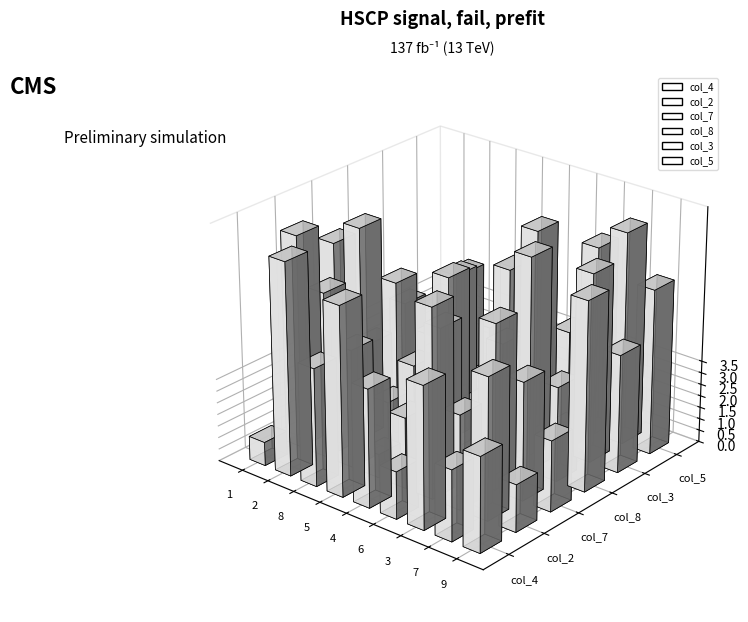

Reading right to left, what are all the values shown in this chart?

col_4: 9=4	7=3	3=6	6=2	4=5	5=8	8=5	2=9	1=1
col_2: 9=2	7=6	3=4	6=8	4=3	5=1	8=5	2=7	1=9
col_7: 9=3	7=5	3=7	6=1	4=6	5=4	8=2	2=9	1=8
col_8: 9=8	7=4	3=9	6=5	4=2	5=7	8=1	2=6	1=3
col_3: 9=5	7=8	3=1	6=9	4=7	5=2	8=6	2=3	1=4
col_5: 9=7	7=9	3=8	6=4	4=1	5=6	8=3	2=5	1=2